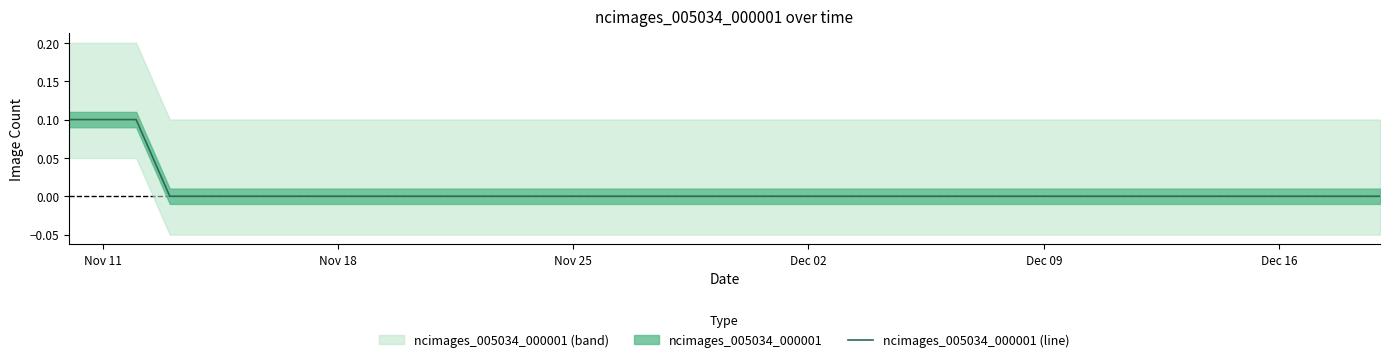

What is the maximum value shown in the chart?

0.1